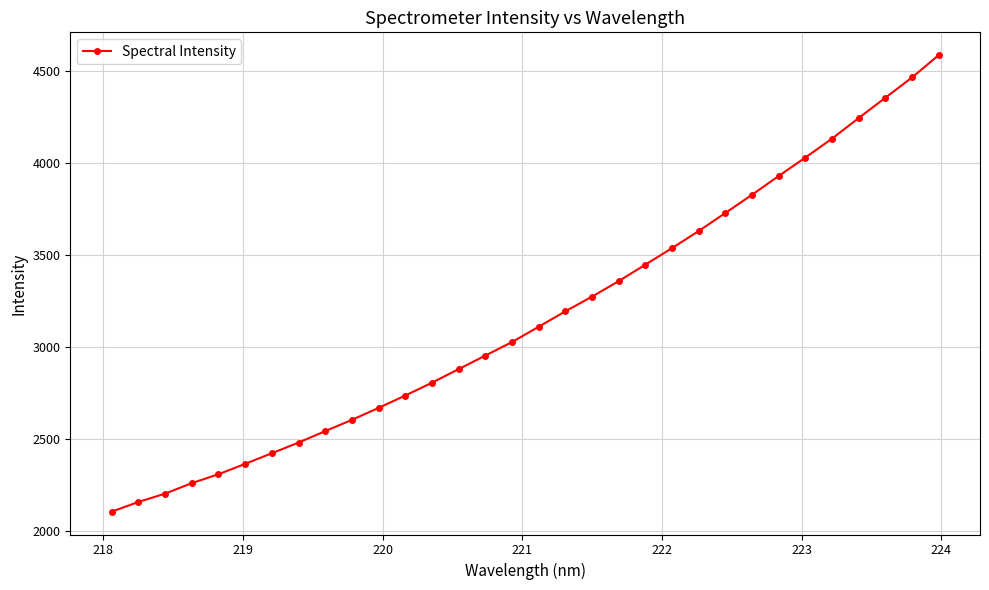

What is the sum of all values?

101373.1